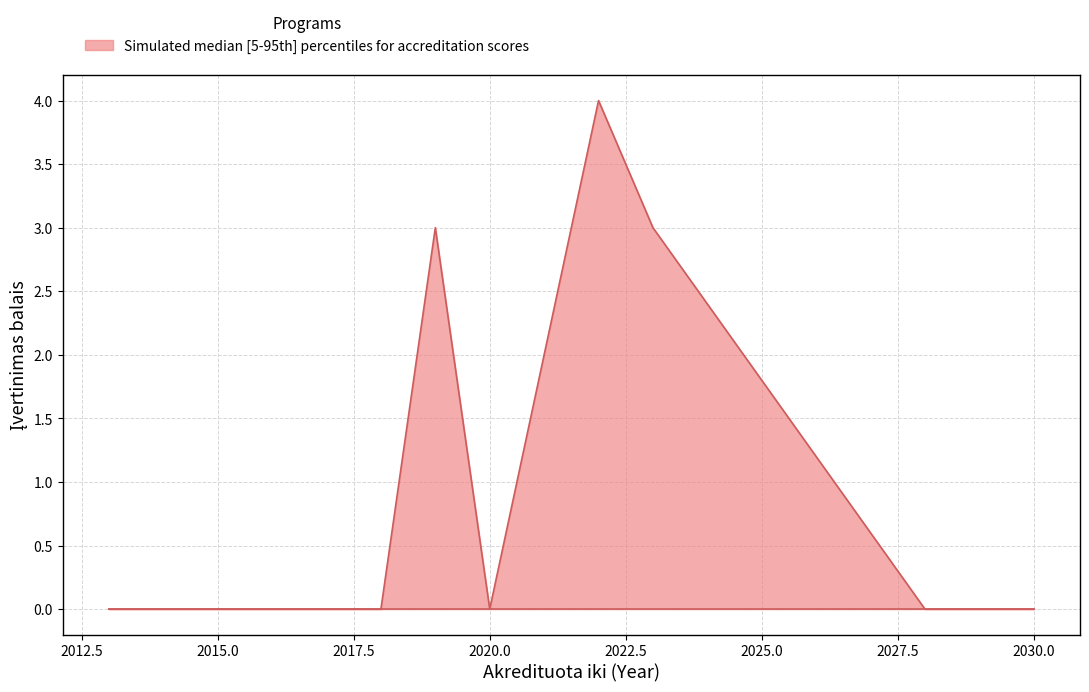

What is the difference between the maximum and minimum values?

4